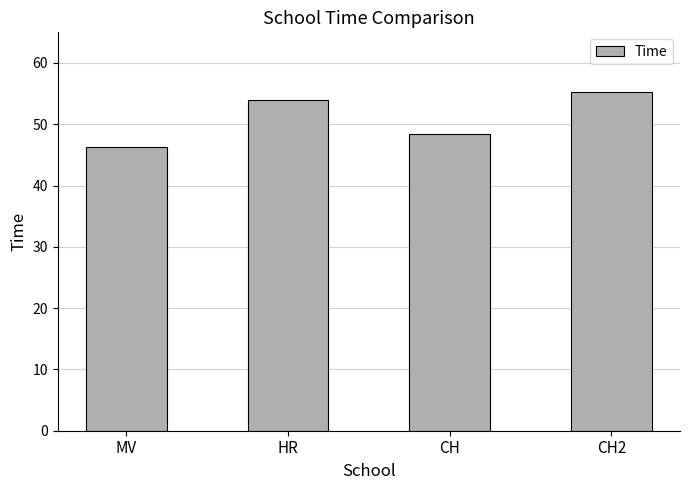

Rank the categories by value from highest to lowest.

CH2, HR, CH, MV